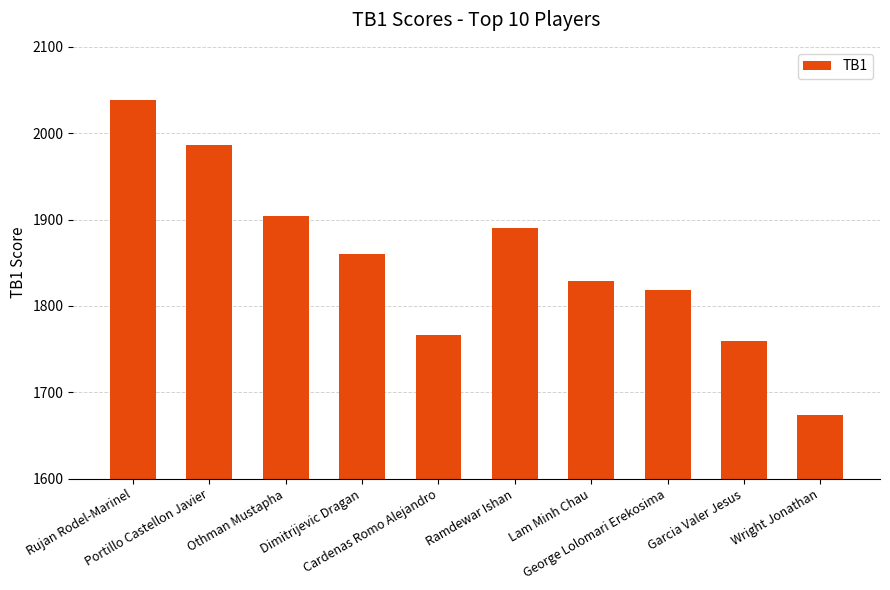

Count the number of data series in this chart.

1